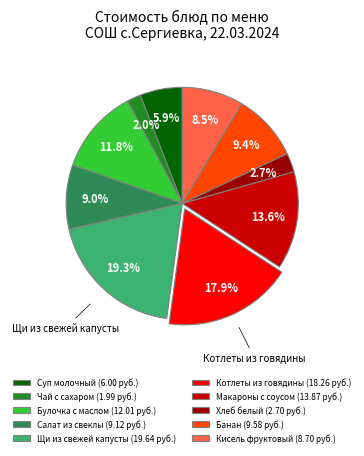

How many slices are in this pie chart?

10